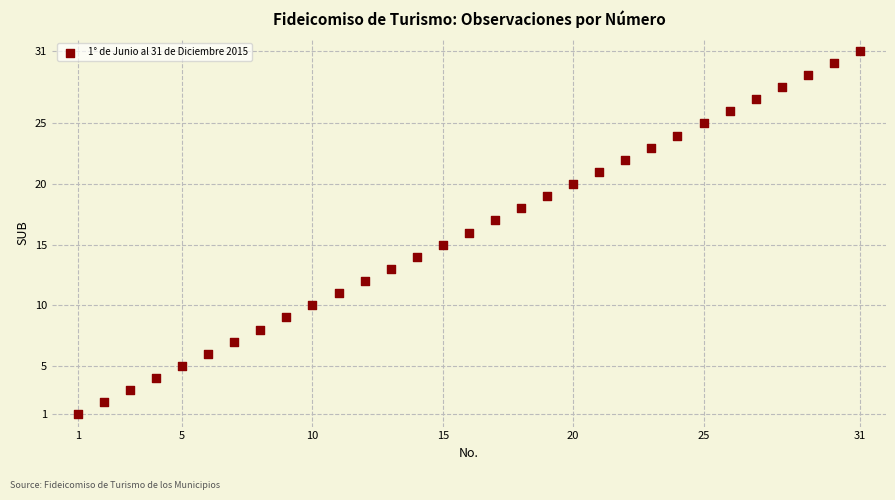

What is the range of X values (max minus min)?

30